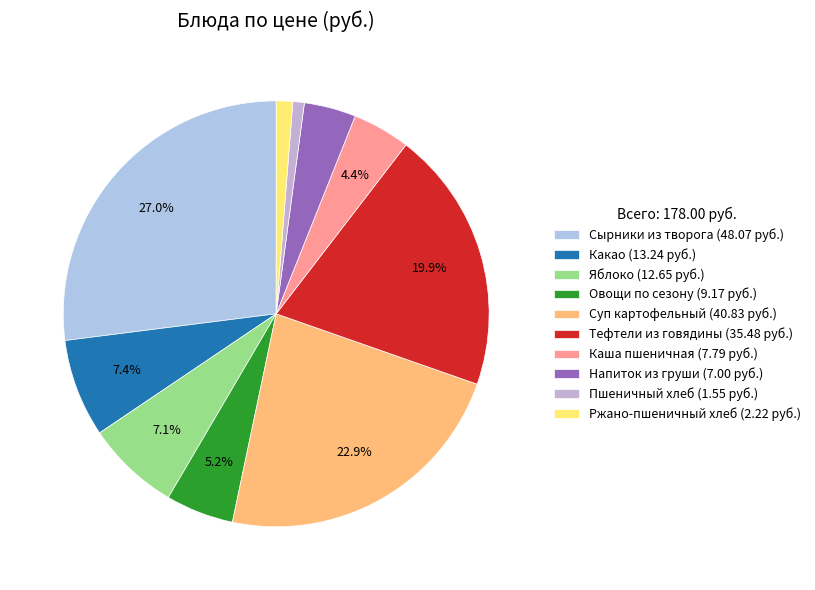

How many slices are in this pie chart?

10